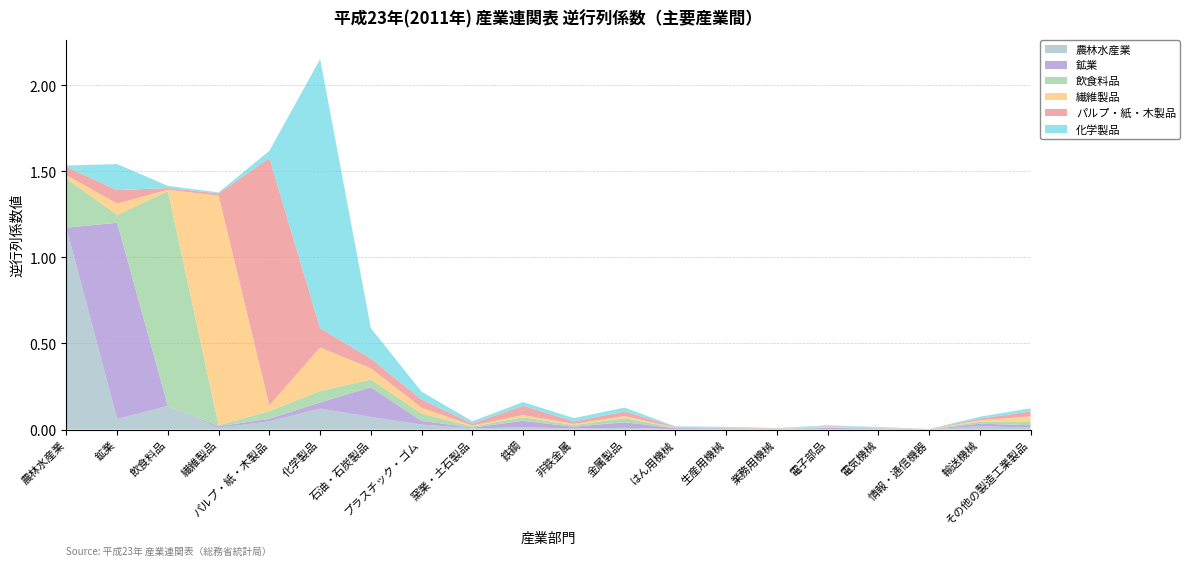

Reading left to right, list all the values displayed in this chart.

農林水産業: 1.2	0.1	0.1	0.0	0.0	0.1	0.1	0.0	0.0	0.0	0.0	0.0	0.0	0.0	0.0	0.0	0.0	0.0	0.0	0.0
鉱業: 0.0	1.1	0.0	0.0	0.0	0.0	0.2	0.0	0.0	0.0	0.0	0.0	0.0	0.0	0.0	0.0	0.0	0.0	0.0	0.0
飲食料品: 0.3	0.0	1.2	0.0	0.0	0.1	0.0	0.0	0.0	0.0	0.0	0.0	0.0	0.0	0.0	0.0	0.0	0.0	0.0	0.0
繊維製品: 0.0	0.1	0.0	1.3	0.0	0.3	0.1	0.0	0.0	0.0	0.0	0.0	0.0	0.0	0.0	0.0	0.0	0.0	0.0	0.0
パルプ・紙・木製品: 0.0	0.1	0.0	0.0	1.4	0.1	0.1	0.0	0.0	0.1	0.0	0.0	0.0	0.0	0.0	0.0	0.0	0.0	0.0	0.0
化学製品: 0.0	0.2	0.0	0.0	0.0	1.6	0.2	0.0	0.0	0.0	0.0	0.0	0.0	0.0	0.0	0.0	0.0	0.0	0.0	0.0